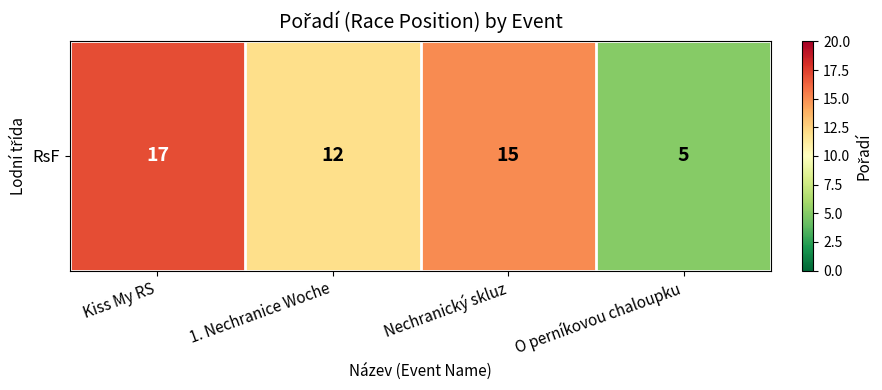

List the labels in order of value, largest first.

Kiss My RS, Nechranický skluz, 1. Nechranice Woche, O perníkovou chaloupku